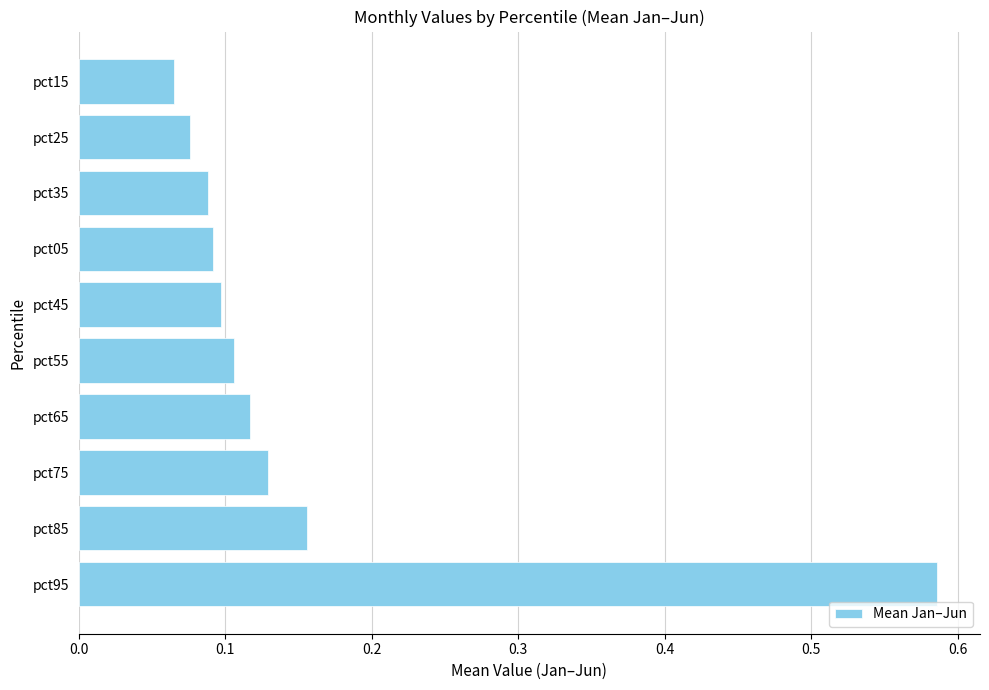

Does the chart contain any negative values?

No